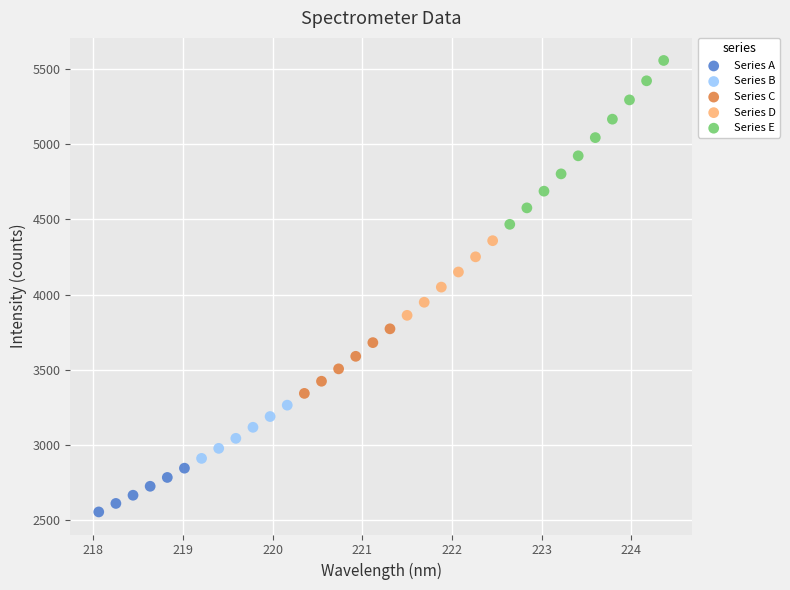

Which series reaches the minimum Y coordinate?

Series A